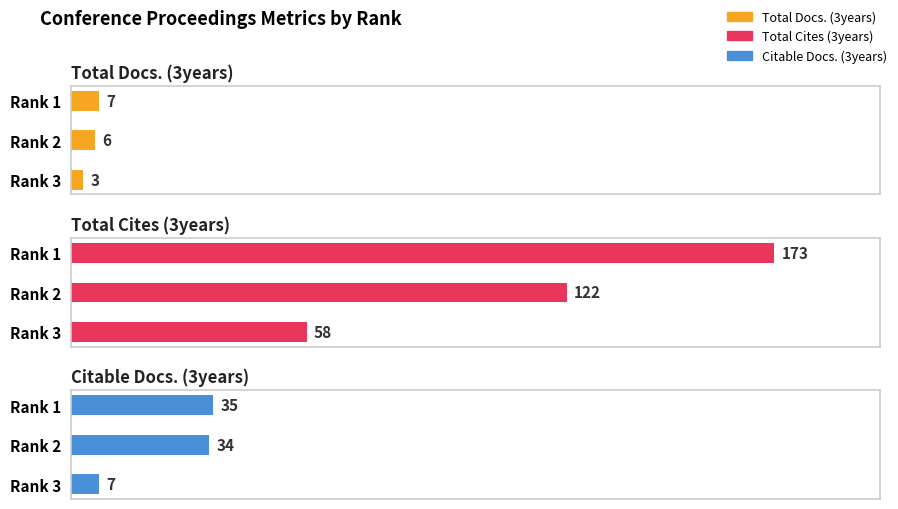

The value of Citable Docs. (3years) at Rank 2 is 47. True or false?

False